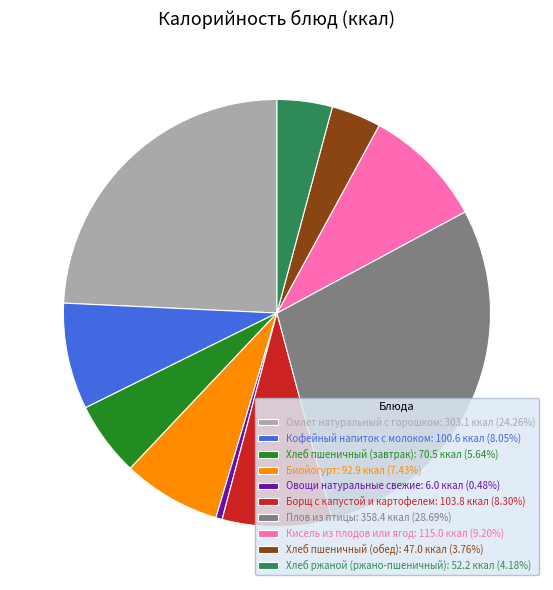

What is the smallest slice in the pie chart?

Овощи натуральные свежие